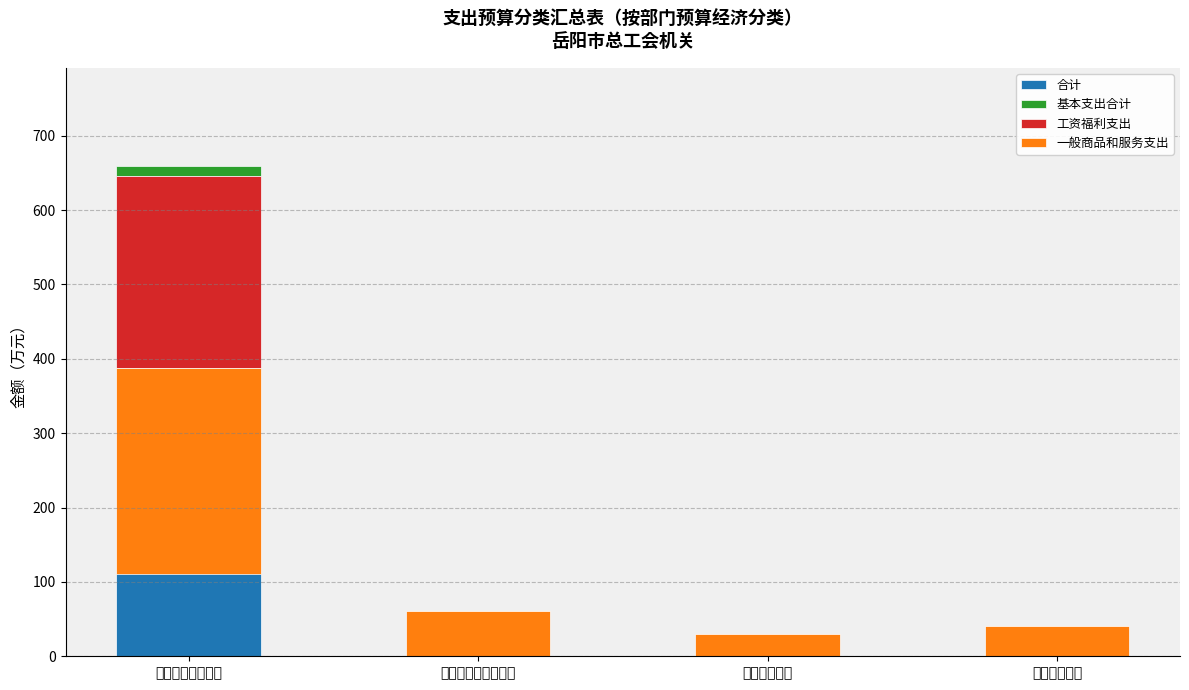

Is the value of 基本支出合计 at 社会保障和就业支出 greater than the value of 合计 at 一般公共服务支出?

No